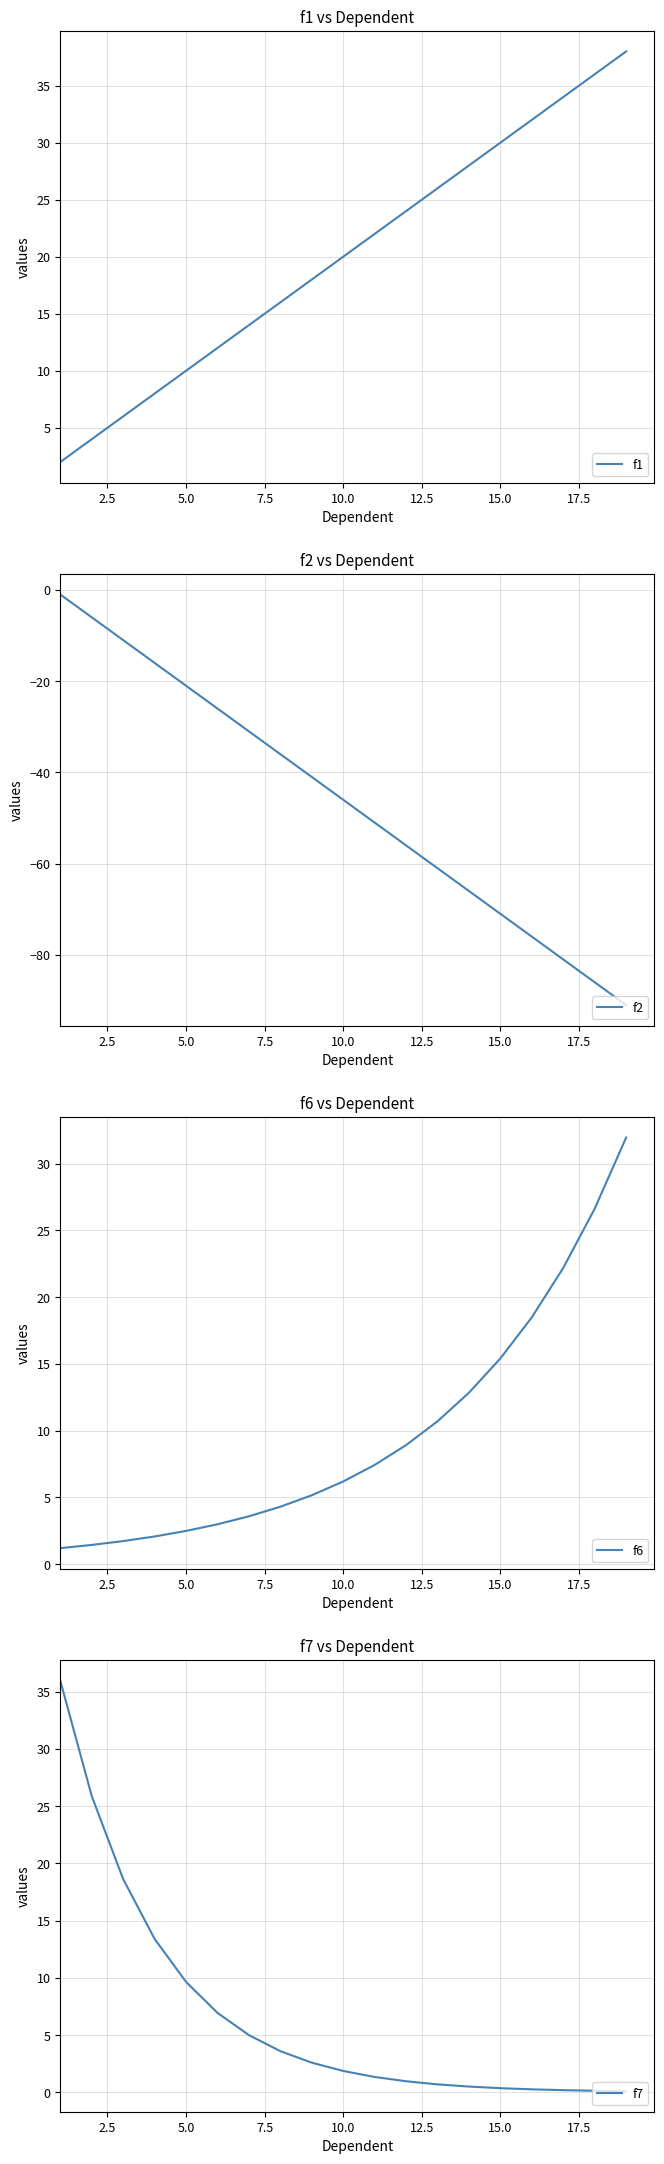

What is the maximum value for f1?

38